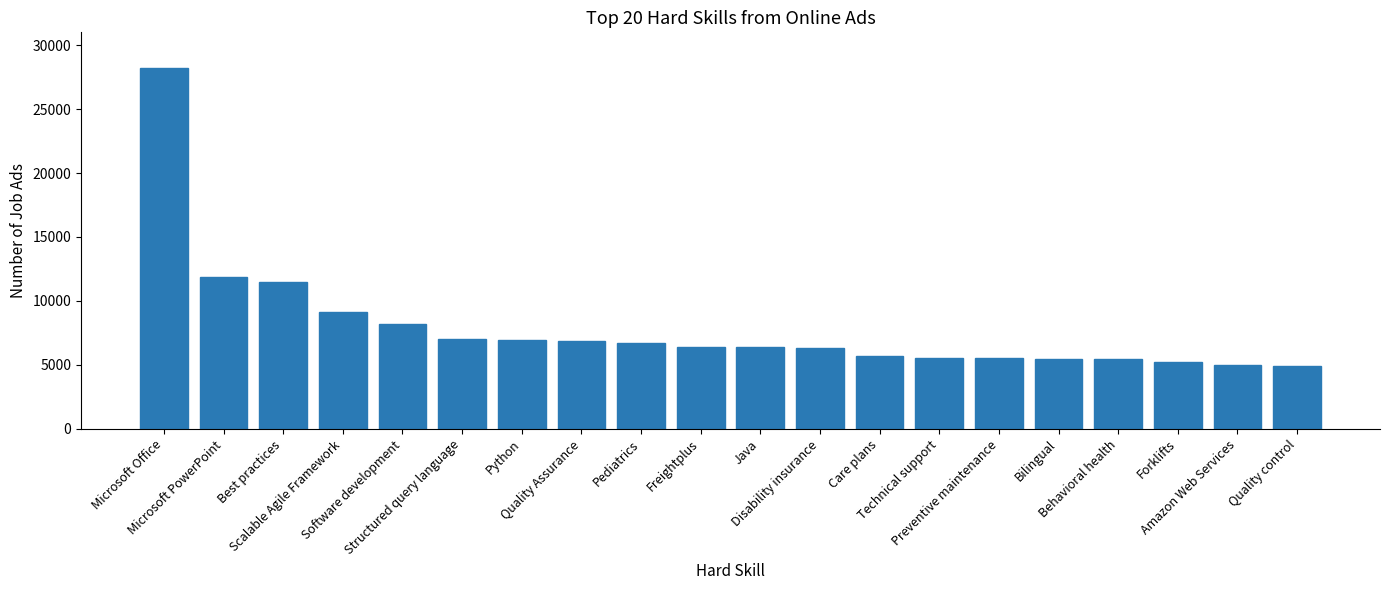

What is the difference between the maximum and minimum values?

23277